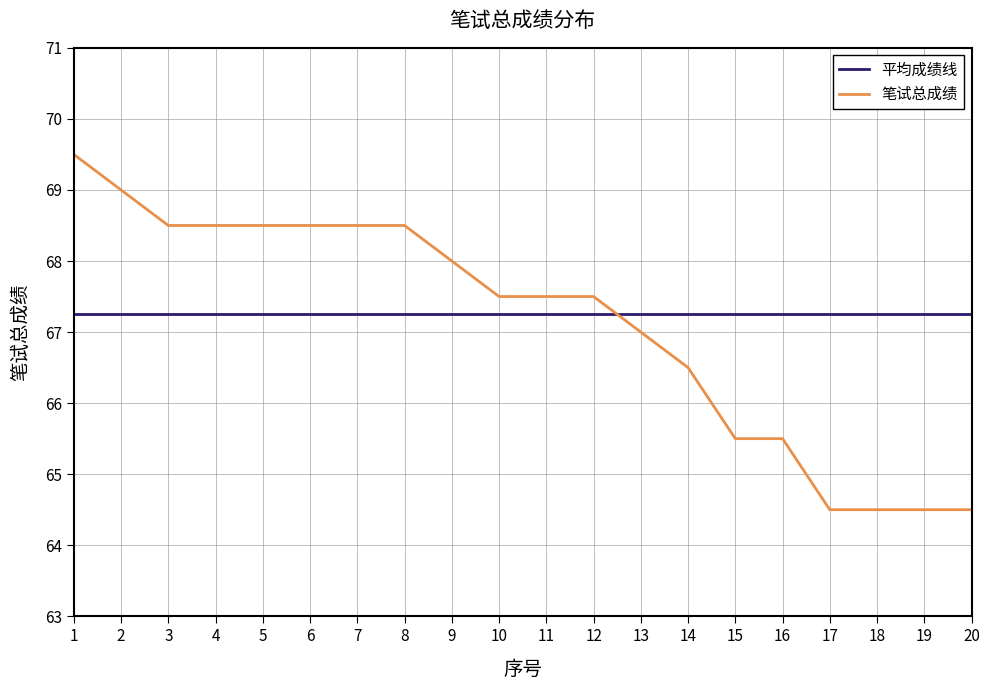

List the series in order of their overall mean, lowest first.

笔试总成绩, 平均成绩线